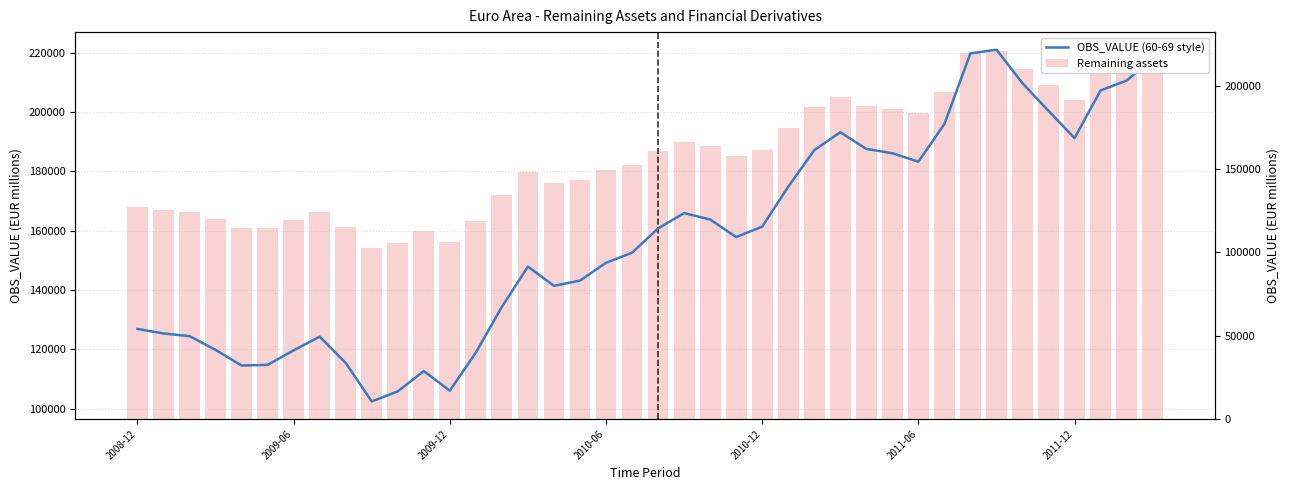

The OBS_VALUE (60-69 style) series shows 309119.7 at 39. True or false?

False